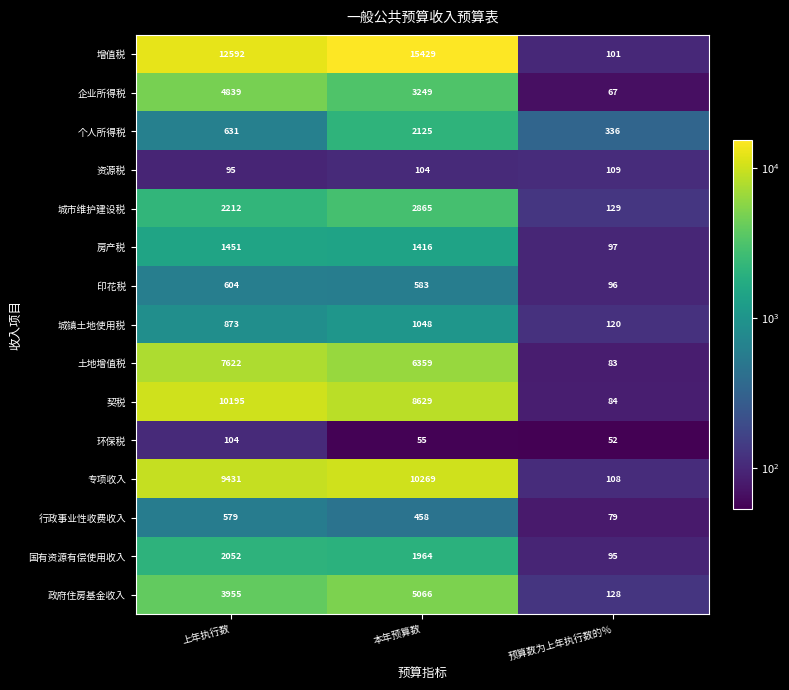

What is the highest value of the 个人所得税 series?

2125